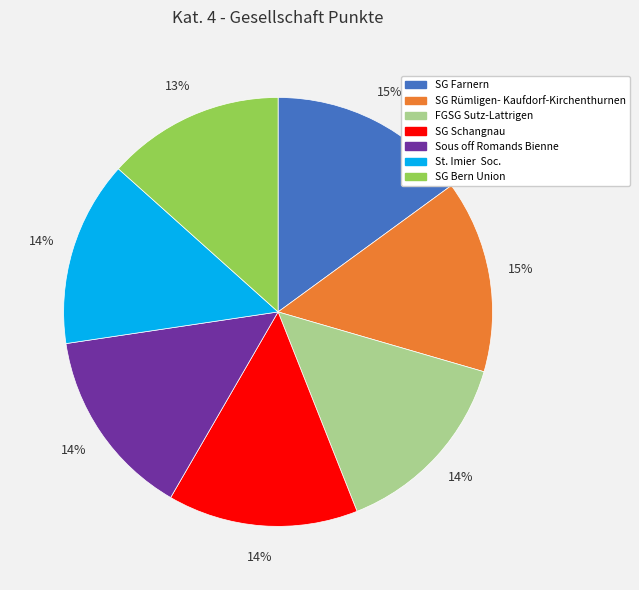

Do SG Farnern and SG Rümligen- Kaufdorf-Kirchenthurnen together represent more than half of the pie?

No